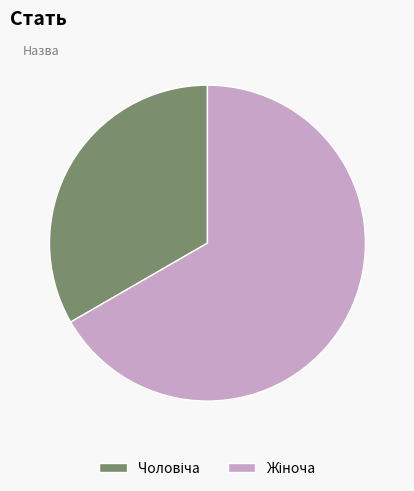

Is there any slice that represents more than half of the pie?

Yes